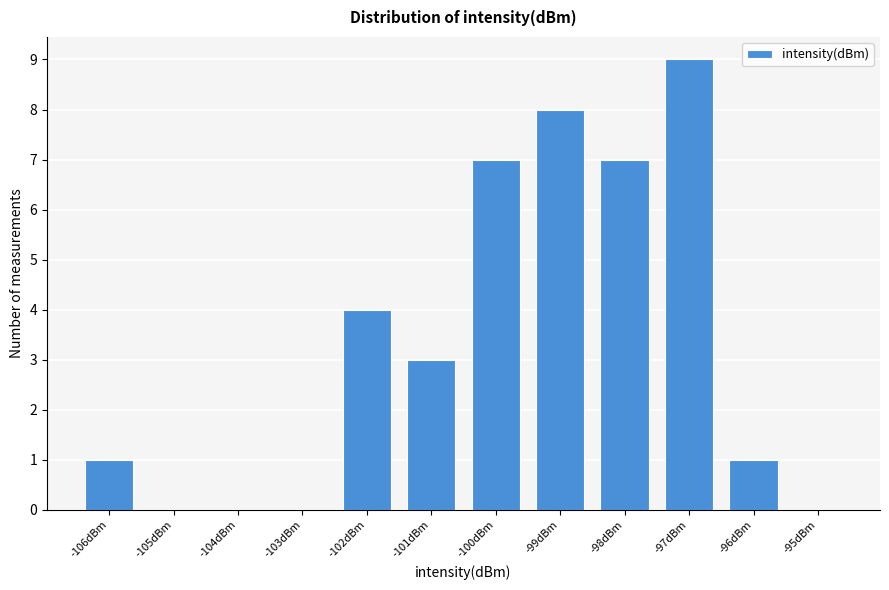

Reading left to right, what are all the values shown in this chart?

-106dBm=1	-105dBm=0	-104dBm=0	-103dBm=0	-102dBm=4	-101dBm=3	-100dBm=7	-99dBm=8	-98dBm=7	-97dBm=9	-96dBm=1	-95dBm=0